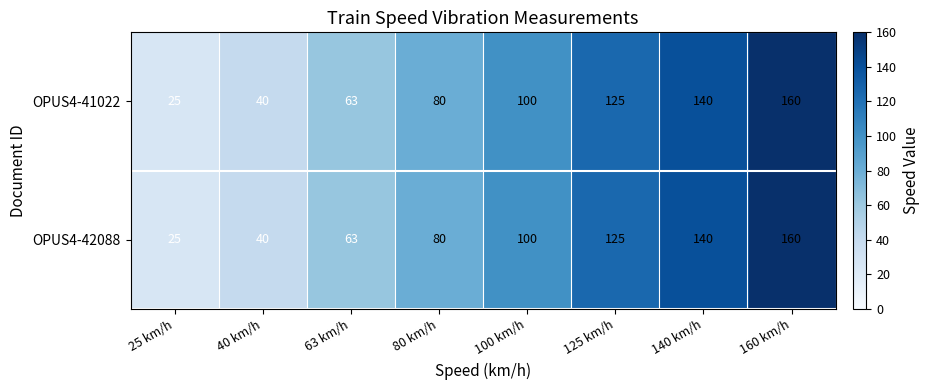

At how many categories does at least one series exceed 86?

4